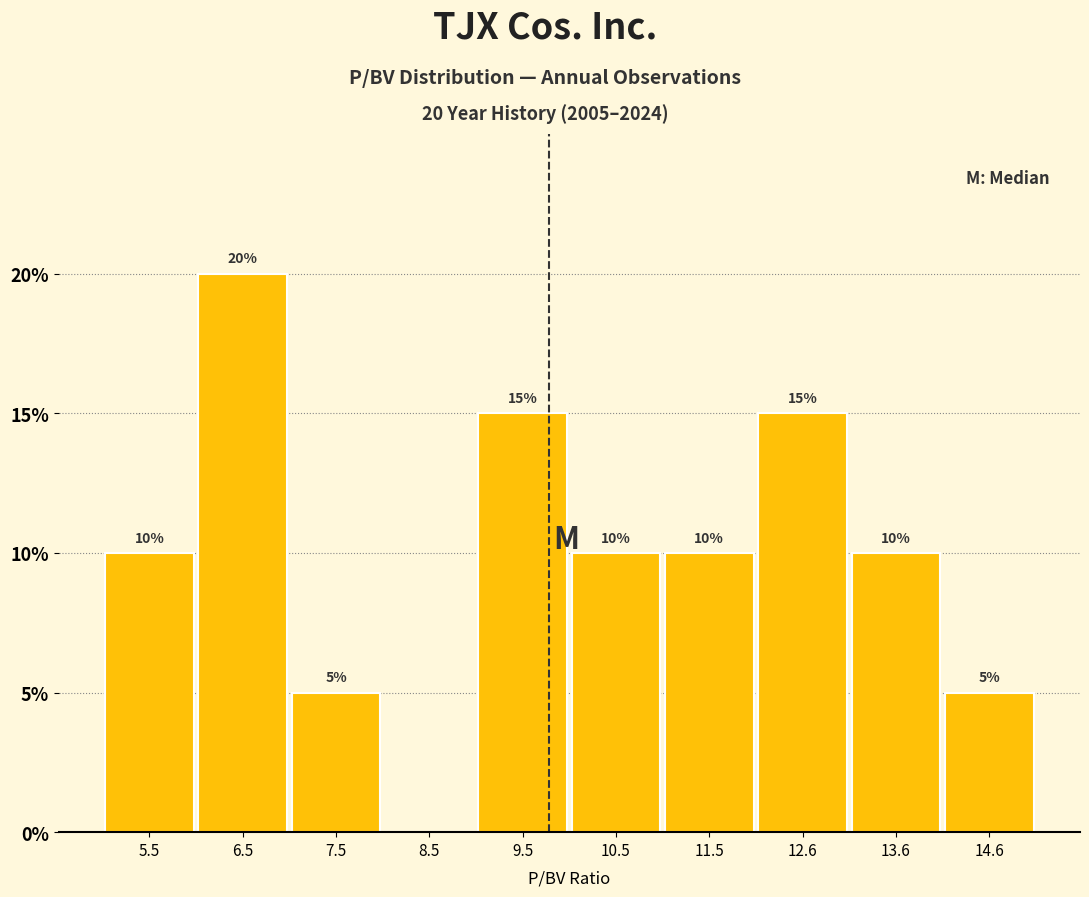

Which range on the x-axis has the tallest bar?

6 to 7